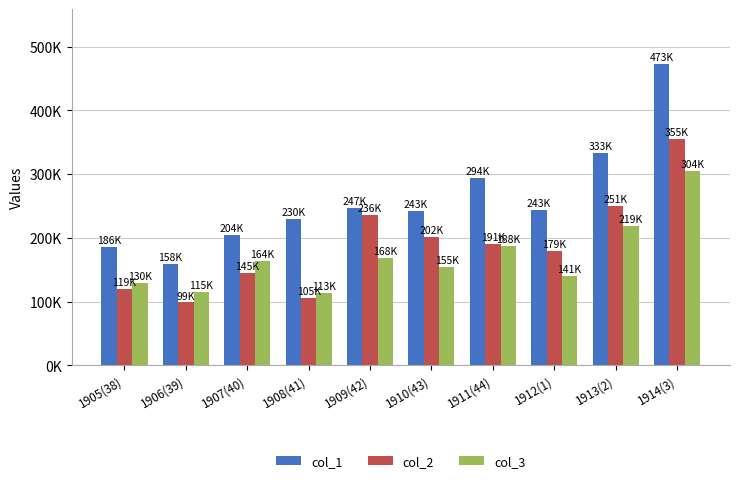

Are the bars grouped side by side (vs. stacked)?

Yes